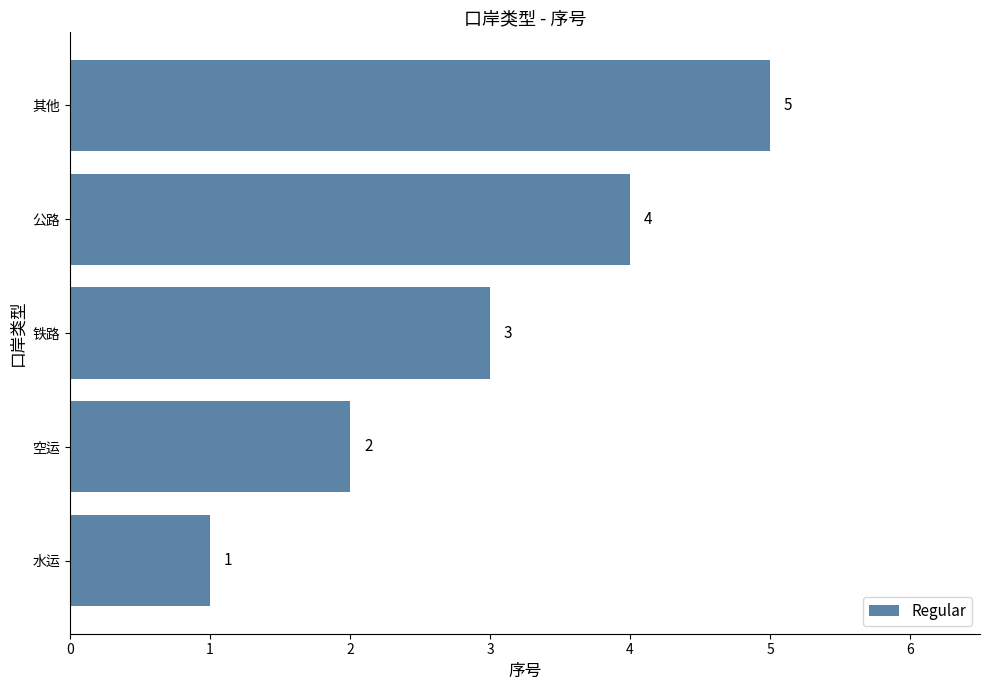

At which category does the chart reach its minimum across all series?

水运